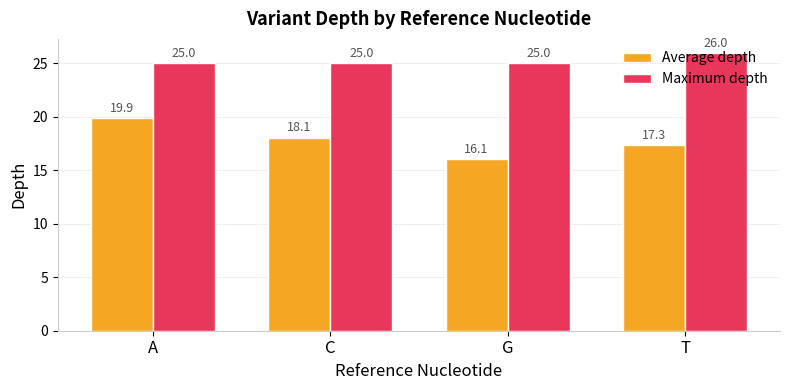

List the series in order of their overall mean, lowest first.

Average depth, Maximum depth